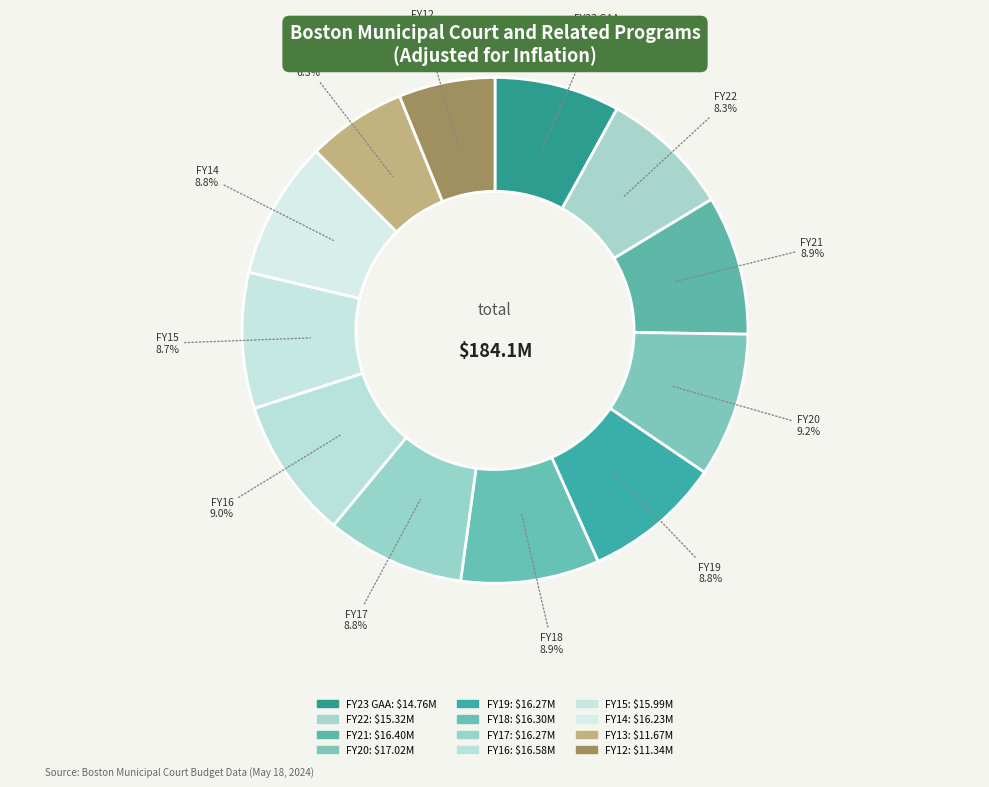

To the nearest percent, what percentage of the pie is FY16?

9%